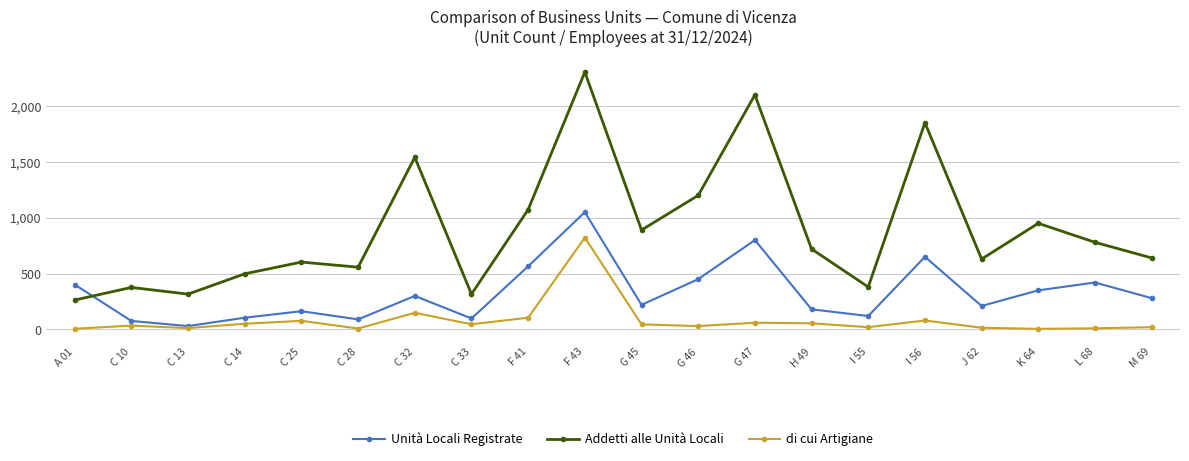

Which series has the largest range (max minus min)?

Addetti alle Unità Locali